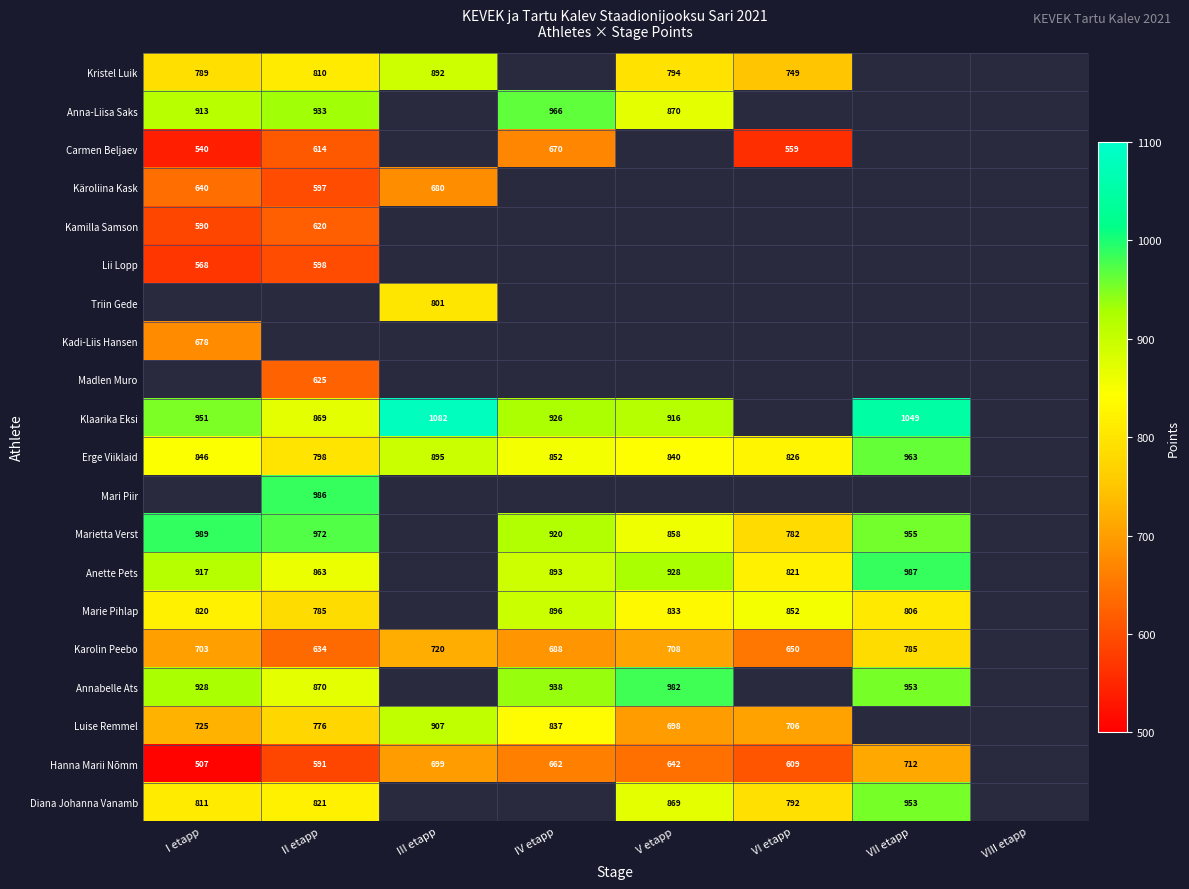

What is the spread (max minus min) of values at V etapp?

340.0